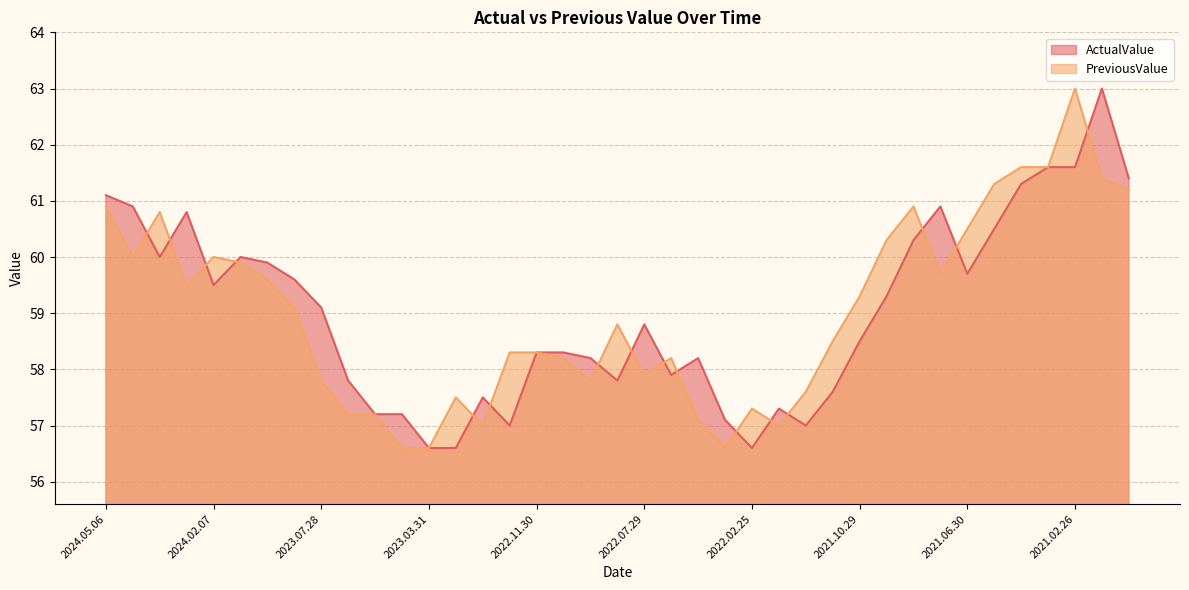

What is the sum of all ActualValue values?

2302.0